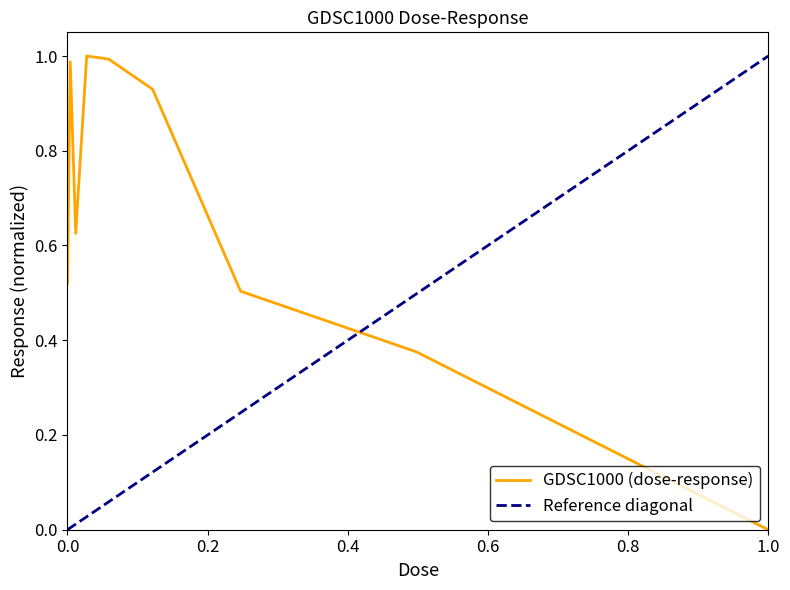

Reading left to right, list all the values displayed in this chart.

0.5	1.0	0.6	1.0	1.0	0.9	0.5	0.4	0.0